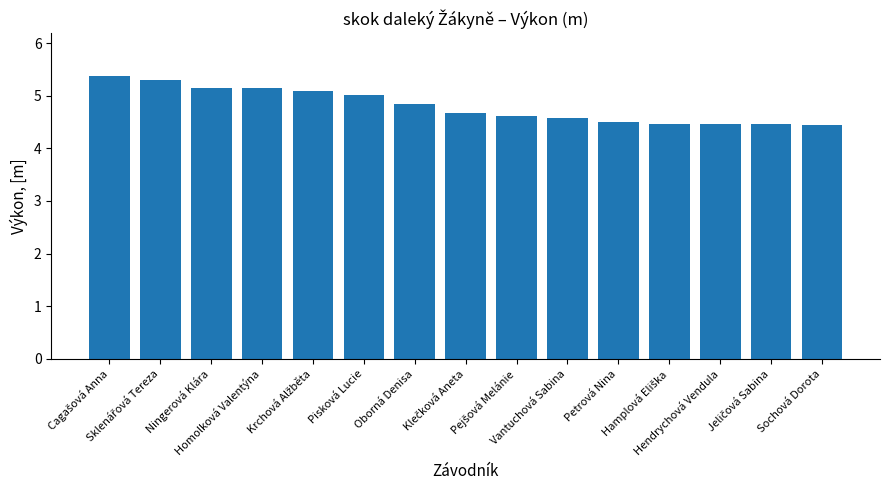

What is the smallest value displayed?

4.4